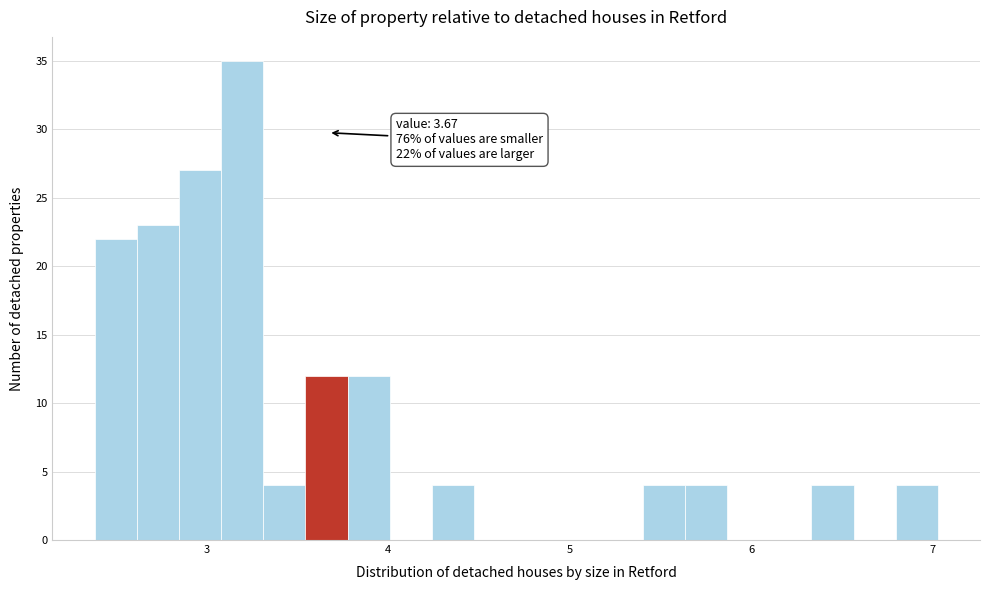

Read against the x-axis, roughly where is the centre of the tallest bar?

3.2